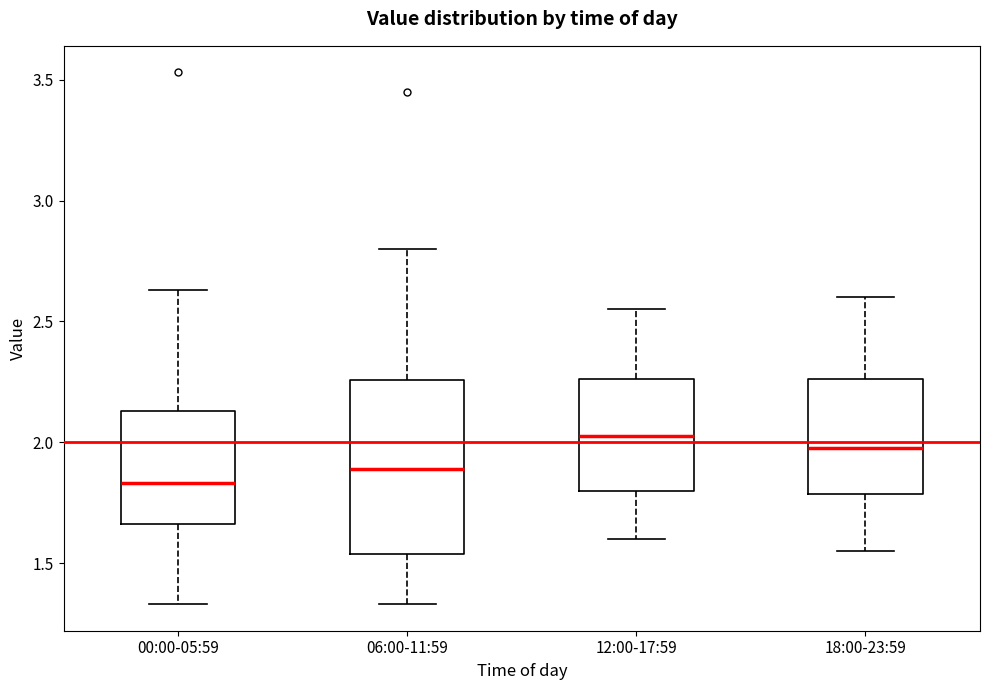

Comparing the boxes themselves (not the whiskers), which one is the tallest?

06:00-11:59